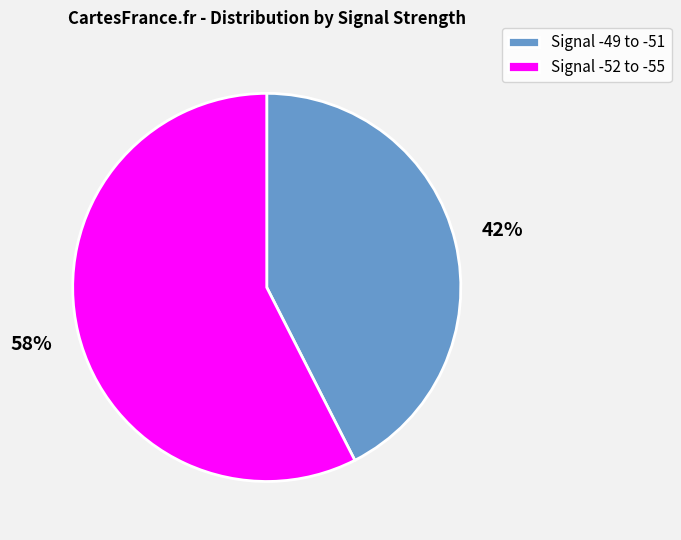

Is it true that Signal -52 to -55 is 58% of the pie?

True